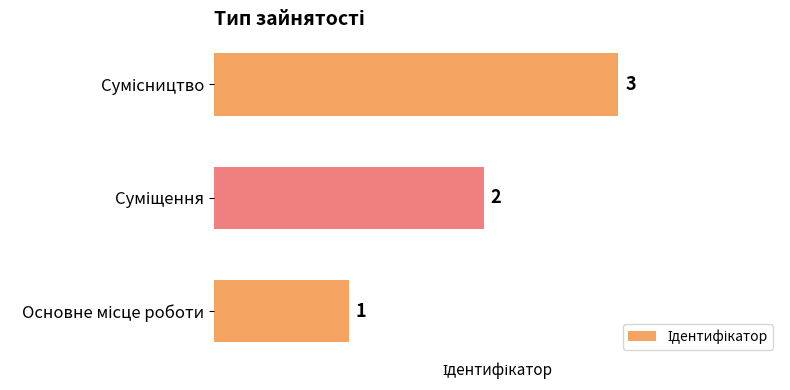

Count the values in the range 1 to 3.

3